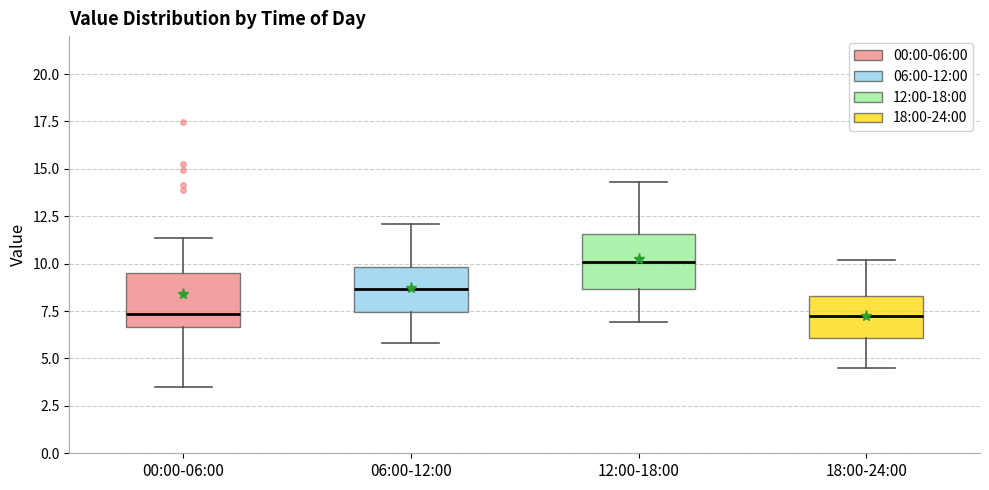

Reading left to right, read every box against the y-axis: the position of its median line, the range the box covers, and the ends of its whiskers. The values are not printed on the chart, so give them approximately, as read against the axis.

00:00-06:00: median 7.5, box 6.5 to 9.5, whiskers 3.5 to 11.5
06:00-12:00: median 8.5, box 7.5 to 10.0, whiskers 6.0 to 12.0
12:00-18:00: median 10.0, box 8.5 to 11.5, whiskers 7.0 to 14.5
18:00-24:00: median 7.5, box 6.0 to 8.5, whiskers 4.5 to 10.0